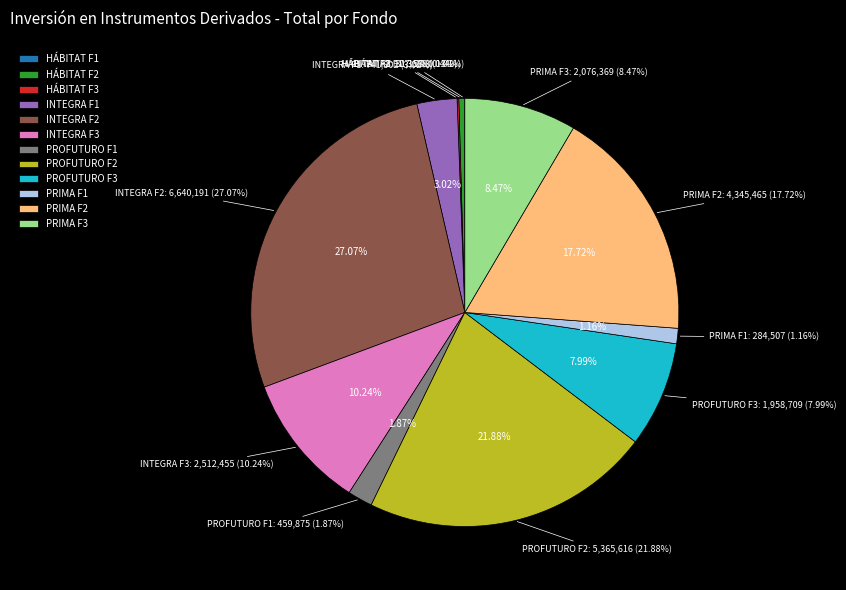

How many slices are in this pie chart?

12